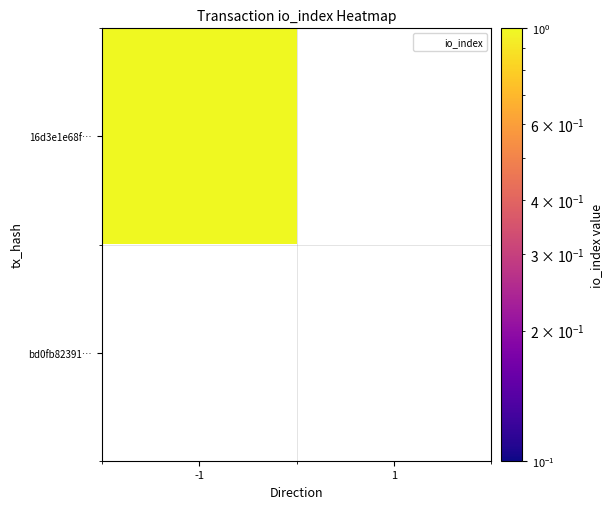

Reading left to right, extract all data points from this chart.

16d3e1e68f13d9bdf8ff49f72856c34c6da41cf: 1	0
bd0fb82391b4bf114abd3f8928f26f8491346d6: 0	0